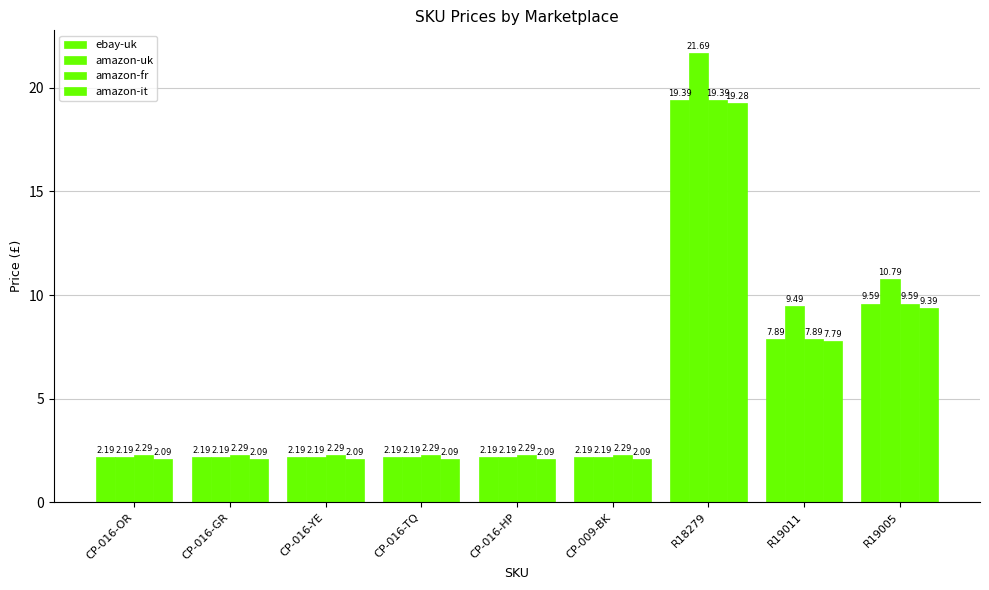

The value of amazon-it at R19011 is 7.8. True or false?

True